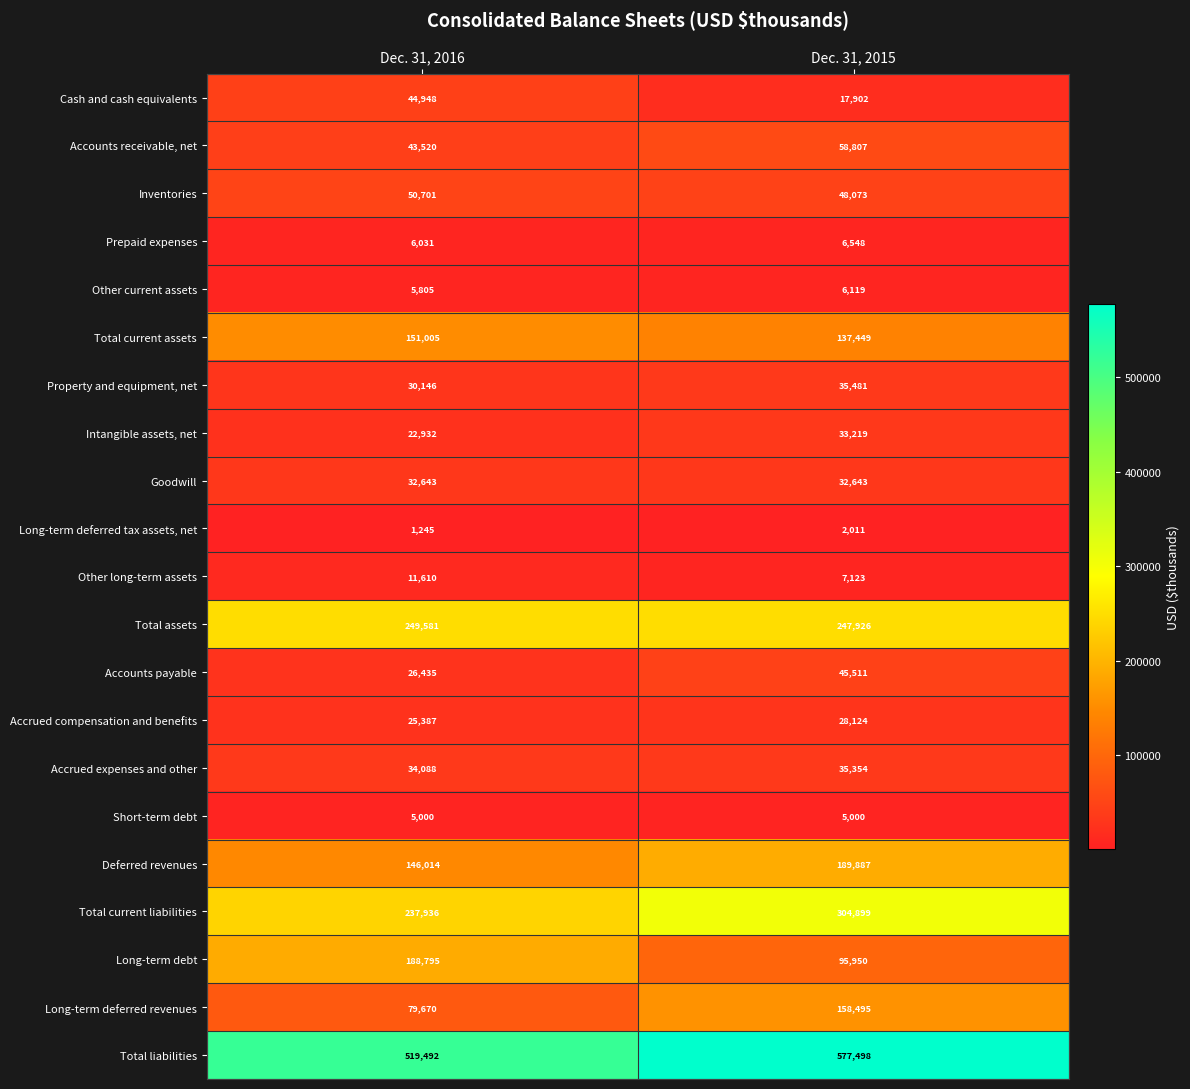

The Prepaid expenses series shows 6031 at Dec. 31, 2016. True or false?

True